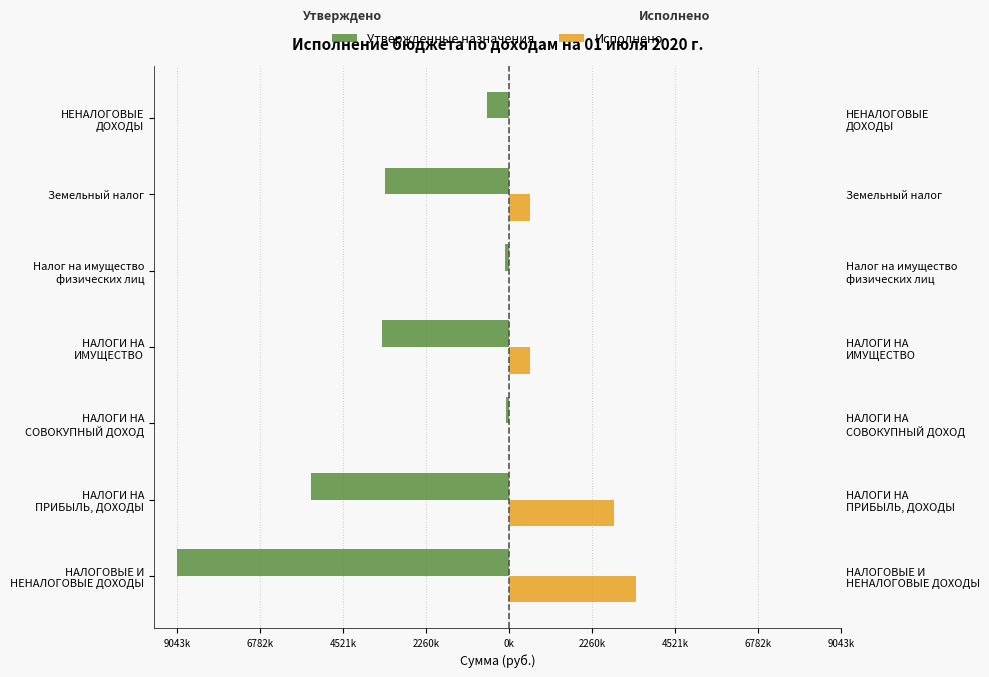

Reading left to right, what are all the values shown in this chart?

Утвержденные назначения: -9043900.0	-5395800.0	-83900.0	-3461100.0	-97000.0	-3364100.0	-605800.0
Исполнено: 3465252.4	2856160.4	4098.0	584946.5	5479.9	579466.6	3934.6